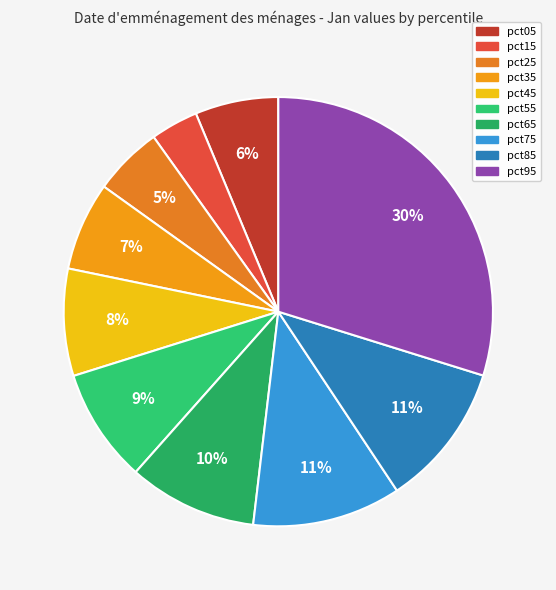

Which slice is the largest?

pct95